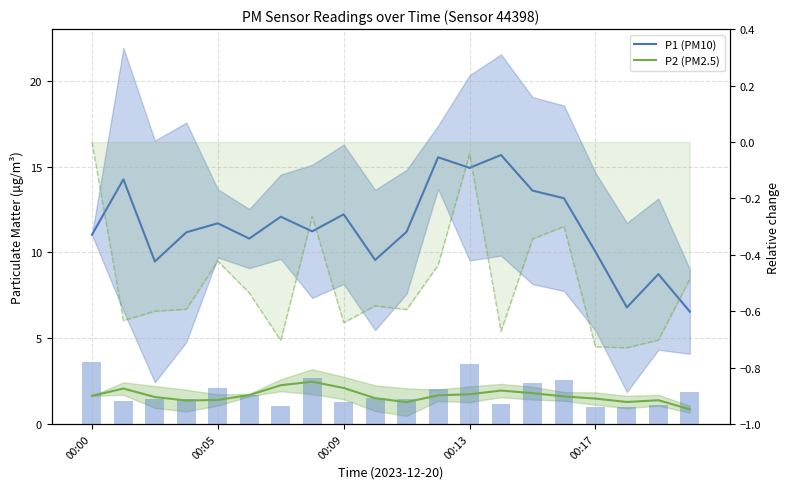

At which label is P1 (PM10) closest to 11?

00:00